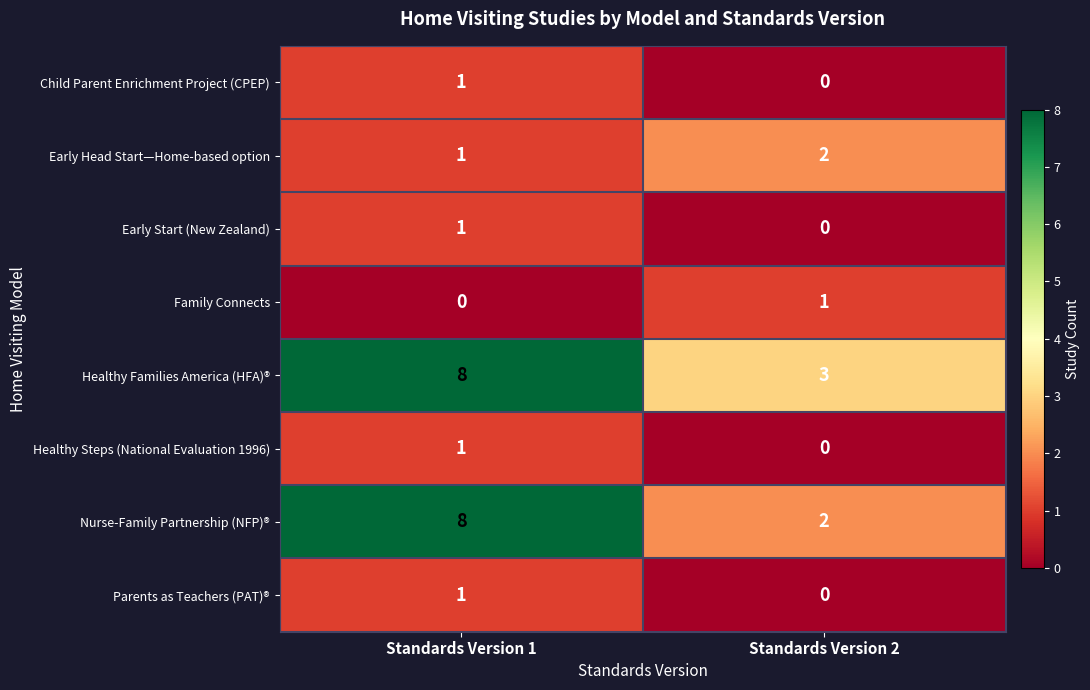

List the labels in order of Parents as Teachers (PAT)® value, largest first.

Standards Version 1, Standards Version 2